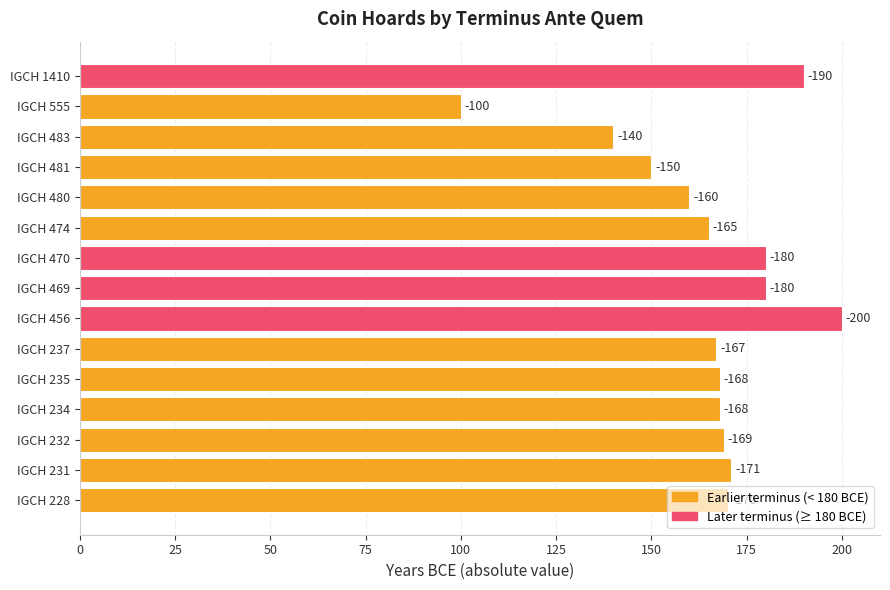

How many bars are there in total?

15